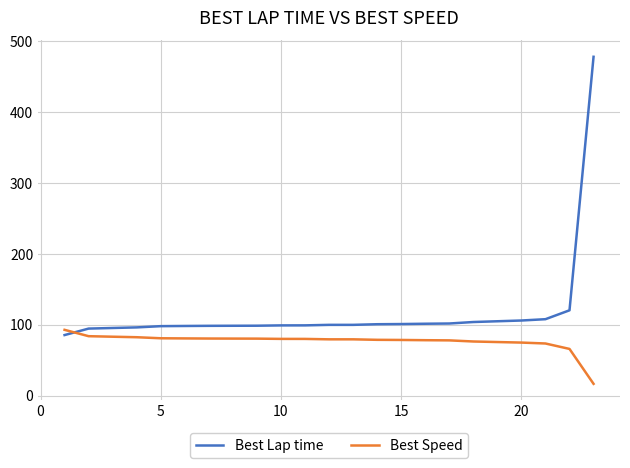

Does the chart display data point markers on the line(s)?

No